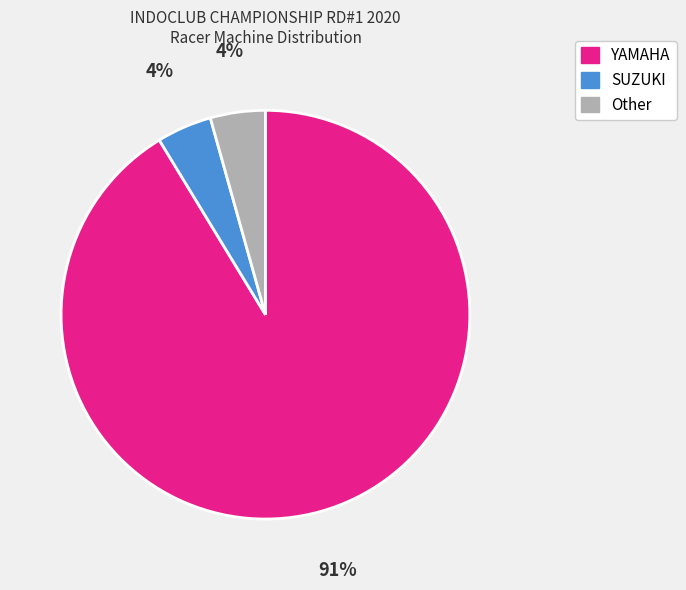

How many segments does this pie chart have?

3